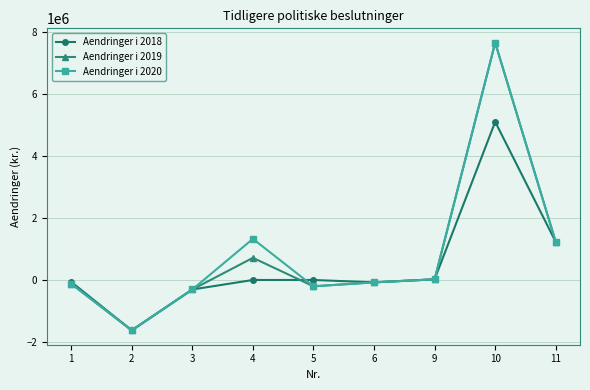

How many distinct data groups are displayed?

3